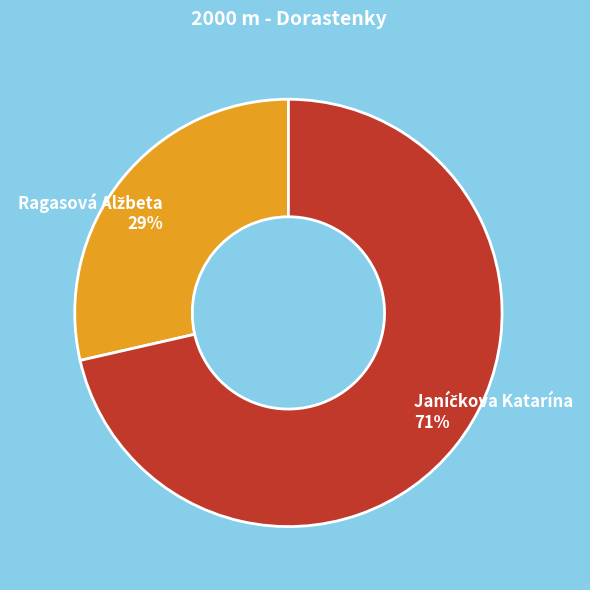

To the nearest percent, what is the average slice percentage?

50%